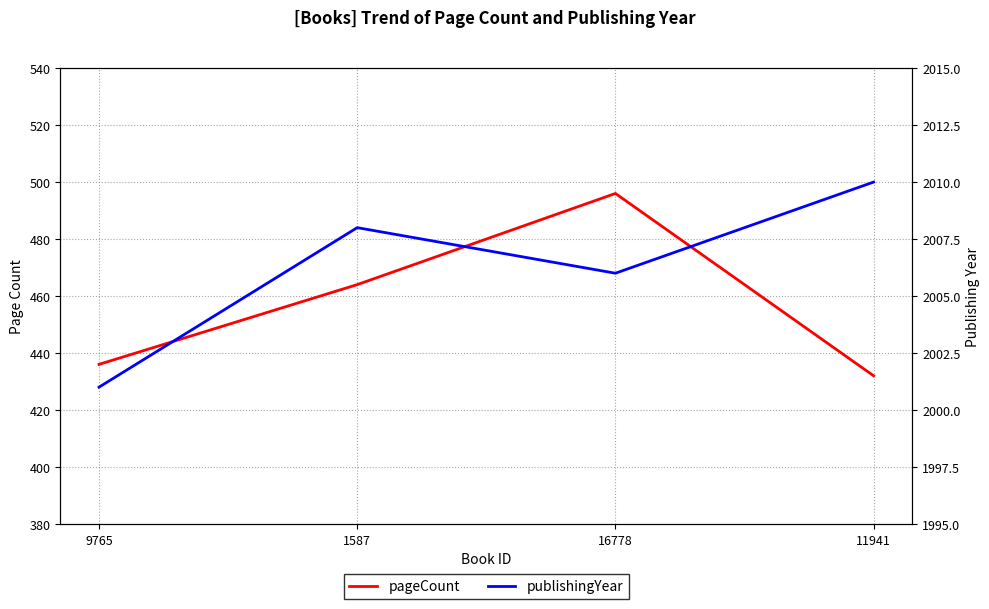

Reading left to right, what are all the values shown in this chart?

pageCount: 9765=436	1587=464	16778=496	11941=432
publishingYear: 9765=2001	1587=2008	16778=2006	11941=2010